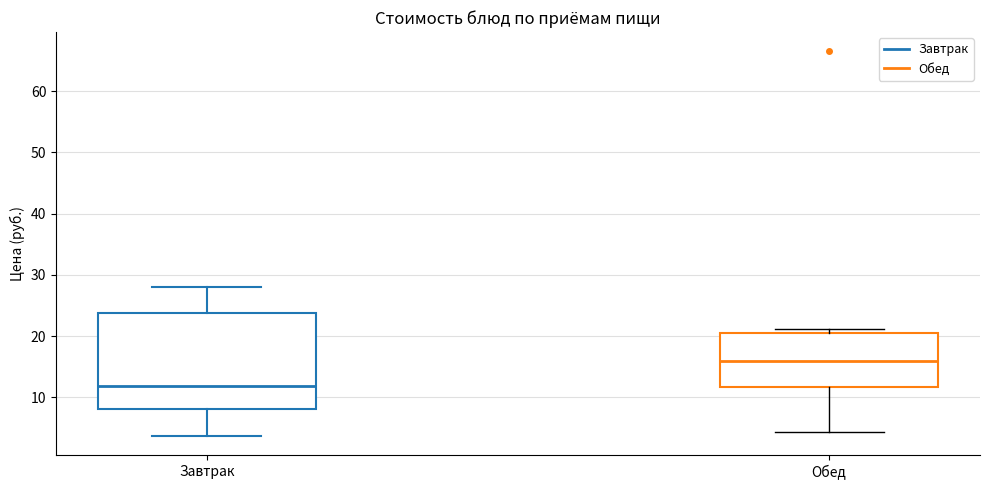

Reading left to right, transcribe this box plot: for each box, give where its median line is, the range the box spans, and where its two whiskers end, as read against the y-axis. The values are not printed on the chart, so give them approximately, as read against the axis.

Завтрак: median 12, box 8 to 24, whiskers 4 to 28
Обед: median 16, box 12 to 21, whiskers 4 to 21 (just above the box's upper edge)